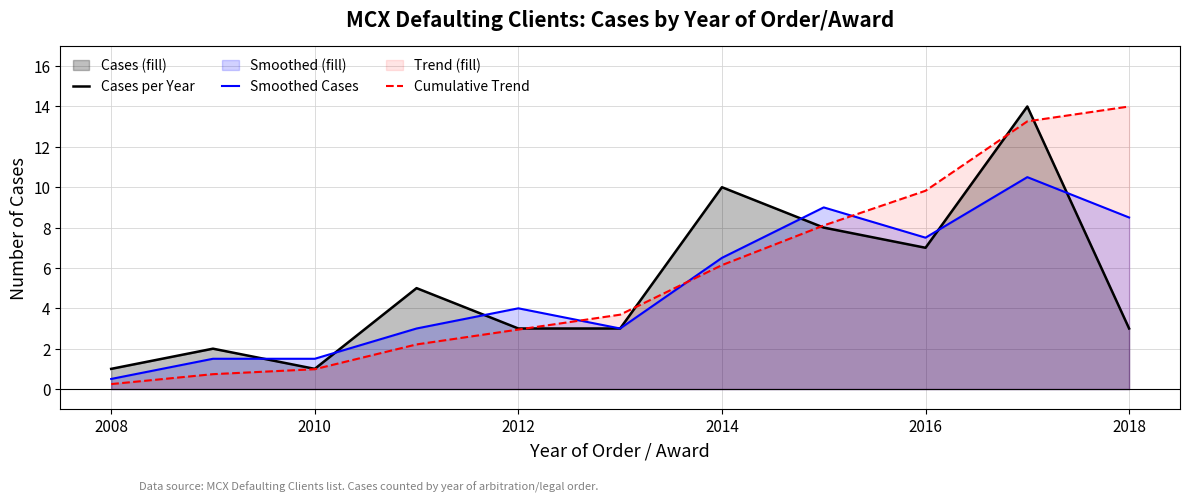

What are all the series names shown in the legend?

Cases per Year, Smoothed Cases, Cumulative Trend